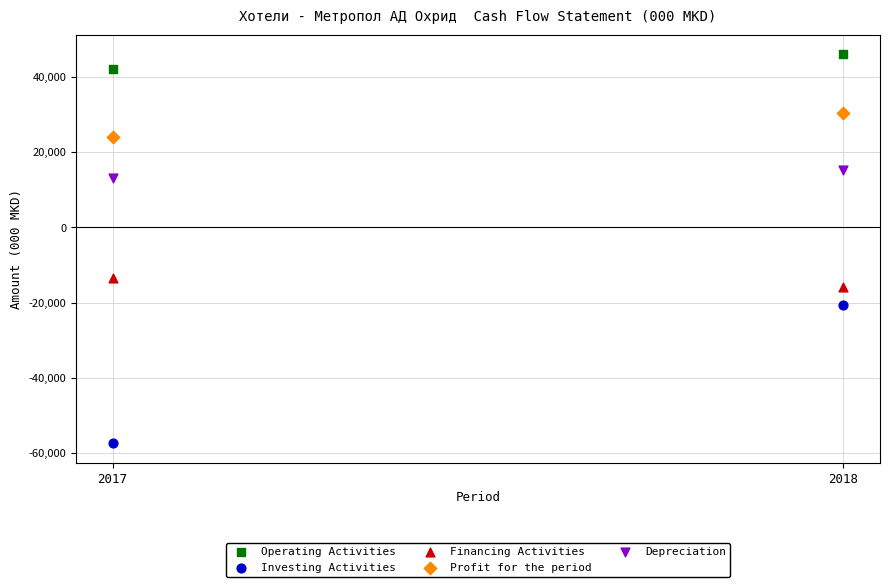

Across all series, what Y value is closest to -5663?

-13499